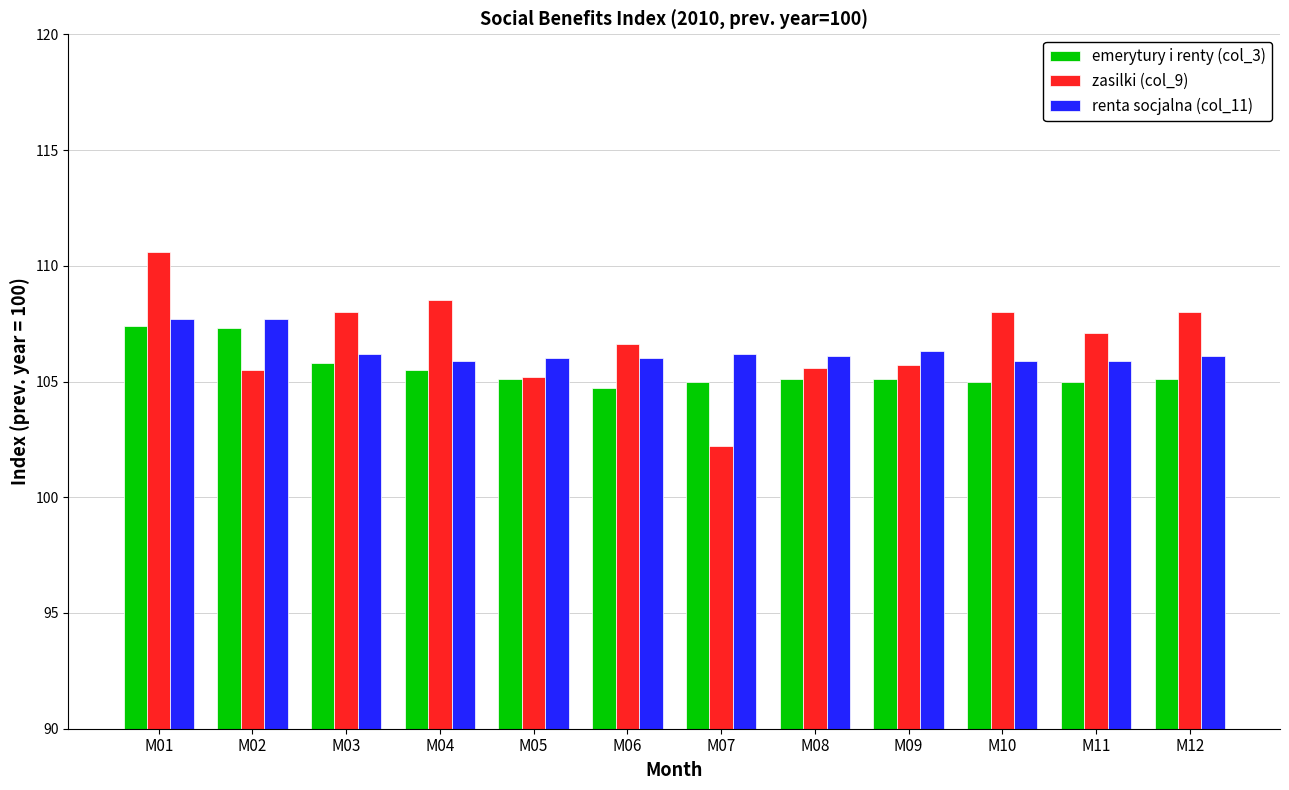

What is the difference between the second highest and second lowest values in the zasilki (col_9) series?

3.3